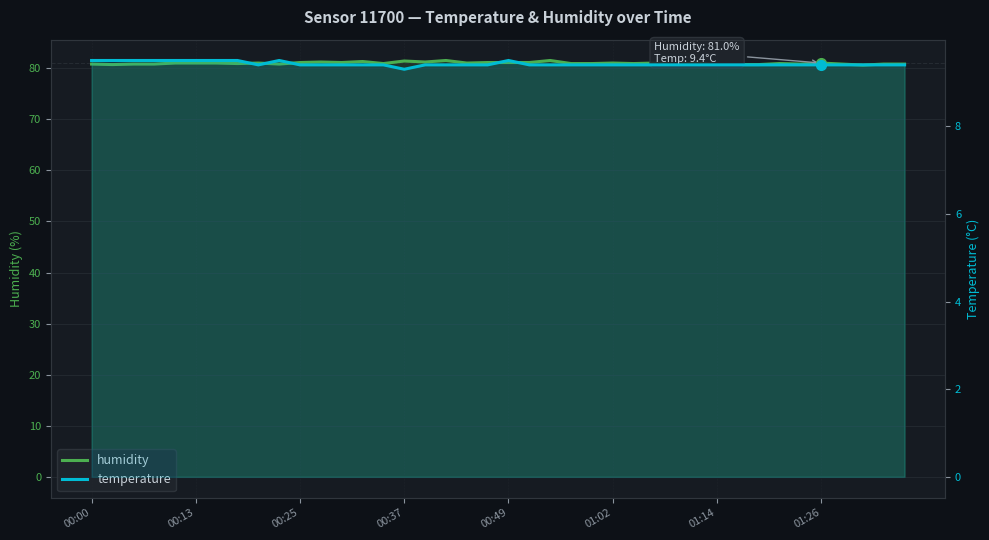

At 01:14, list the series in order from largest to smallest.

humidity, temperature